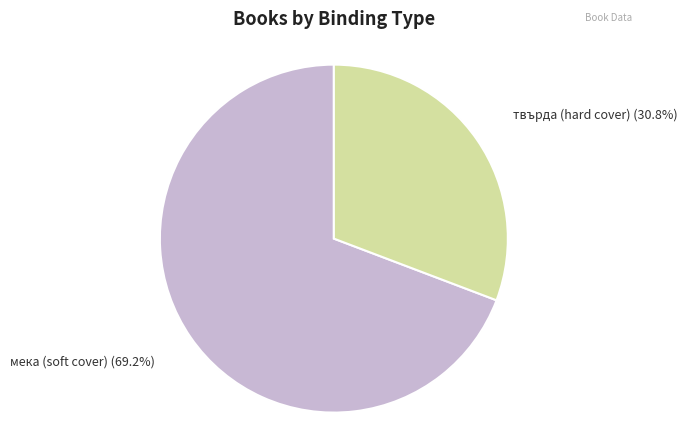

Rank the categories by value from highest to lowest.

мека (soft cover), твърда (hard cover)